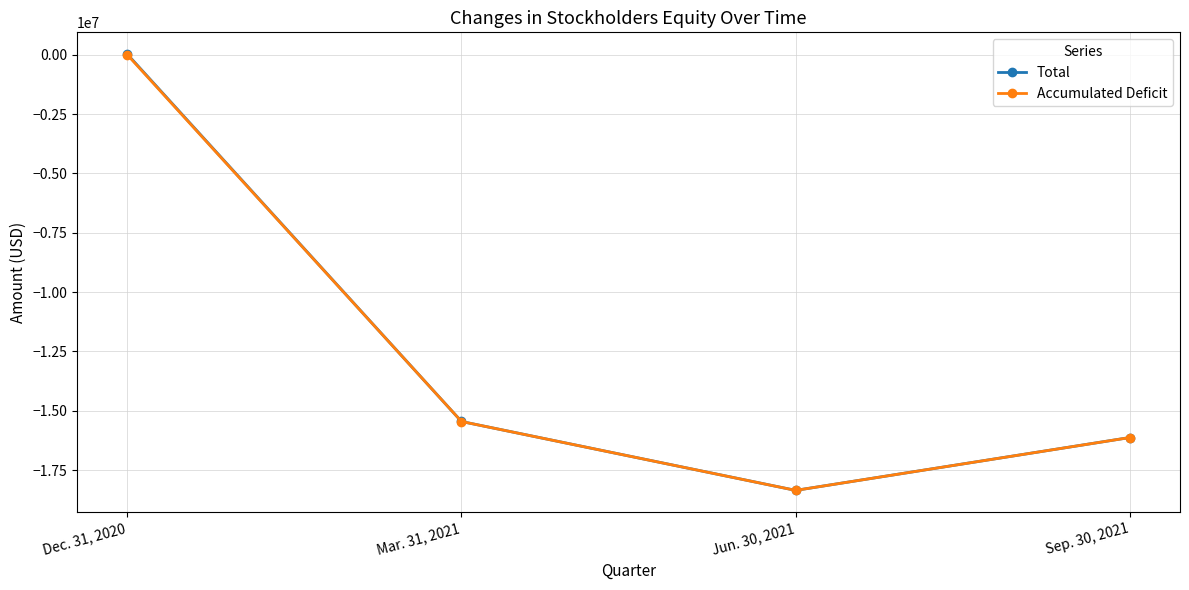

What is the total value across all series at Mar. 31, 2021?

-30910389